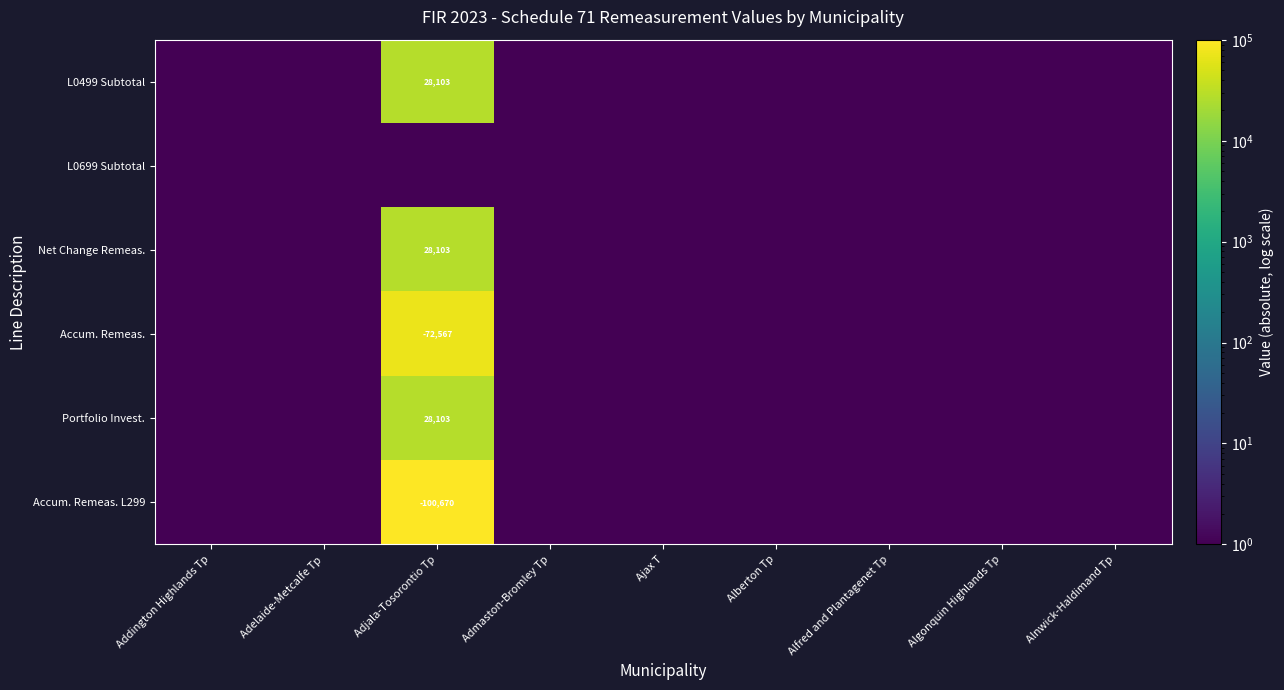

The L0499 Subtotal series shows 11289 at Adjala-Tosorontio Tp. True or false?

False